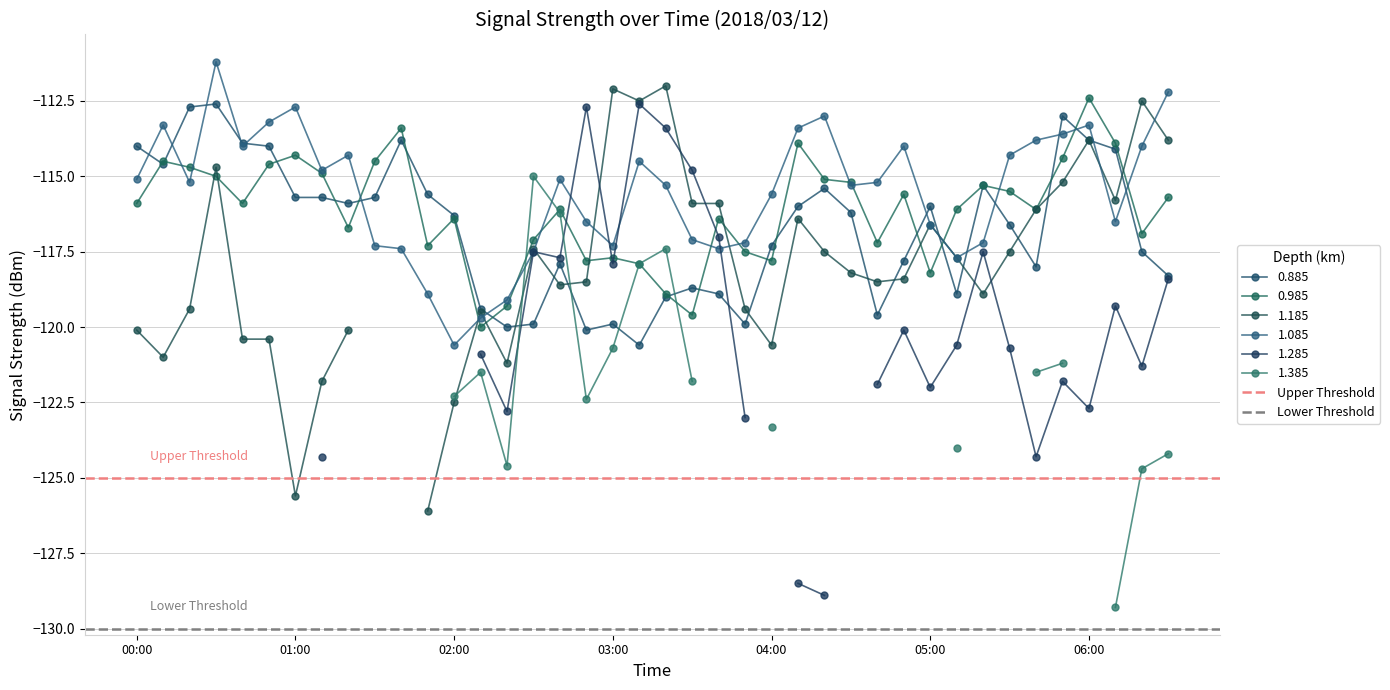

What is the minimum value shown in the chart?

-130